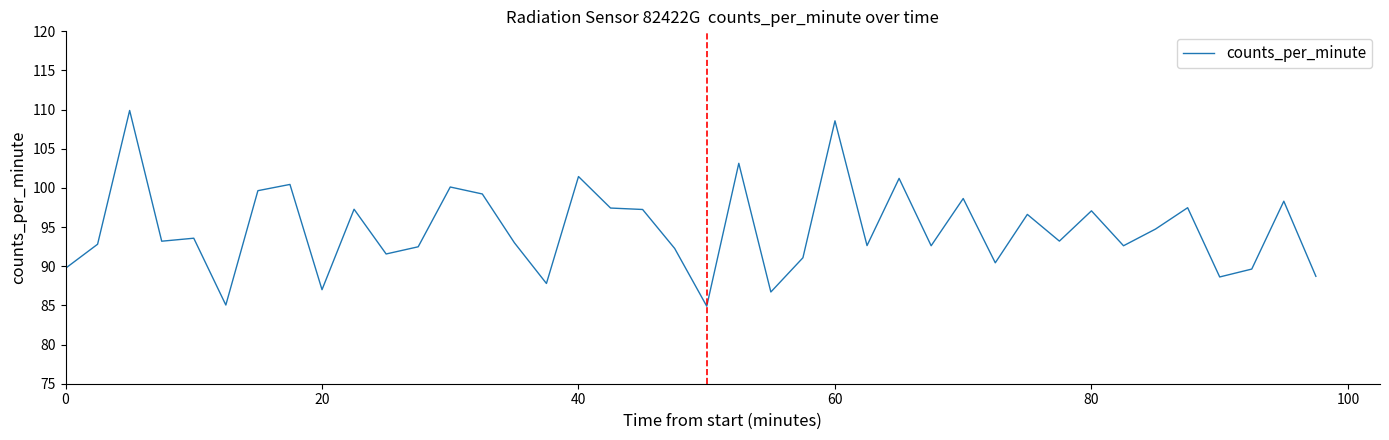

What is the minimum value shown in the chart?

84.9